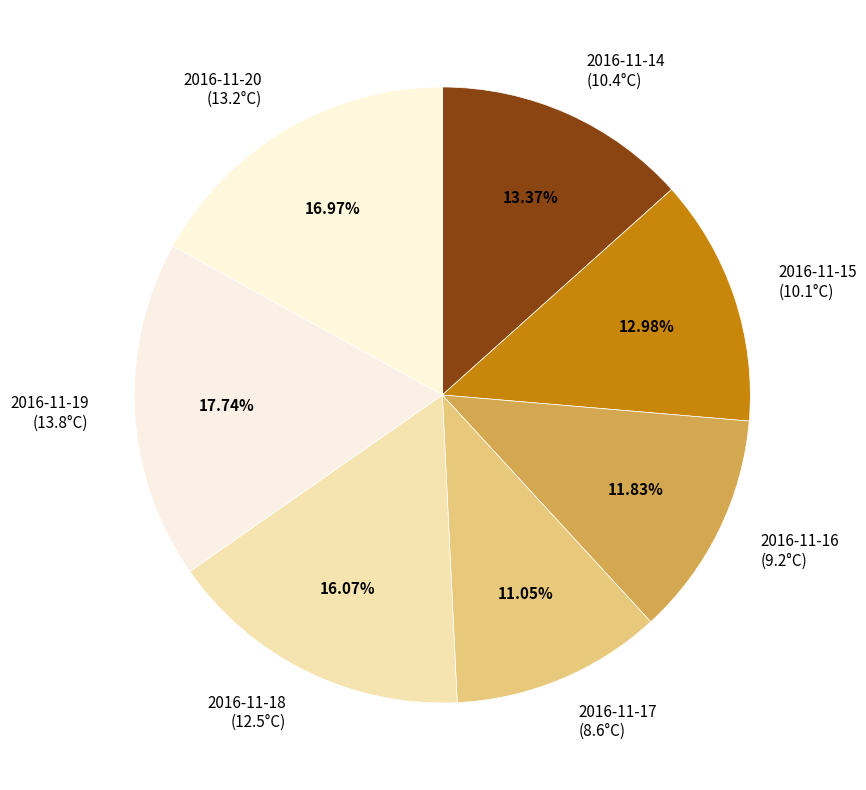

Does any single category account for the majority?

No